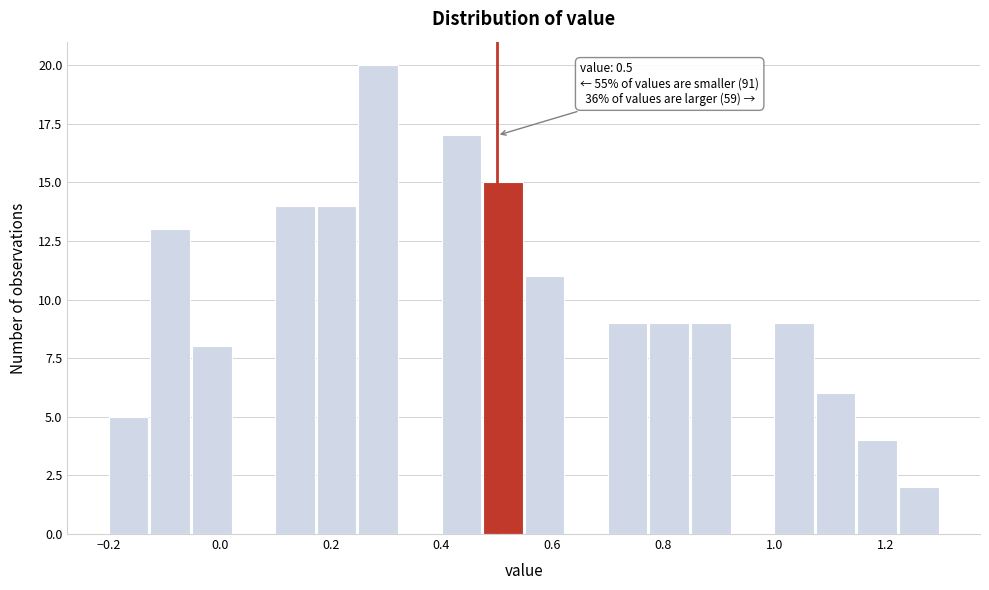

Around what value on the x-axis is the tallest bar? Give the approximate position of its centre, as read against the axis.

0.28